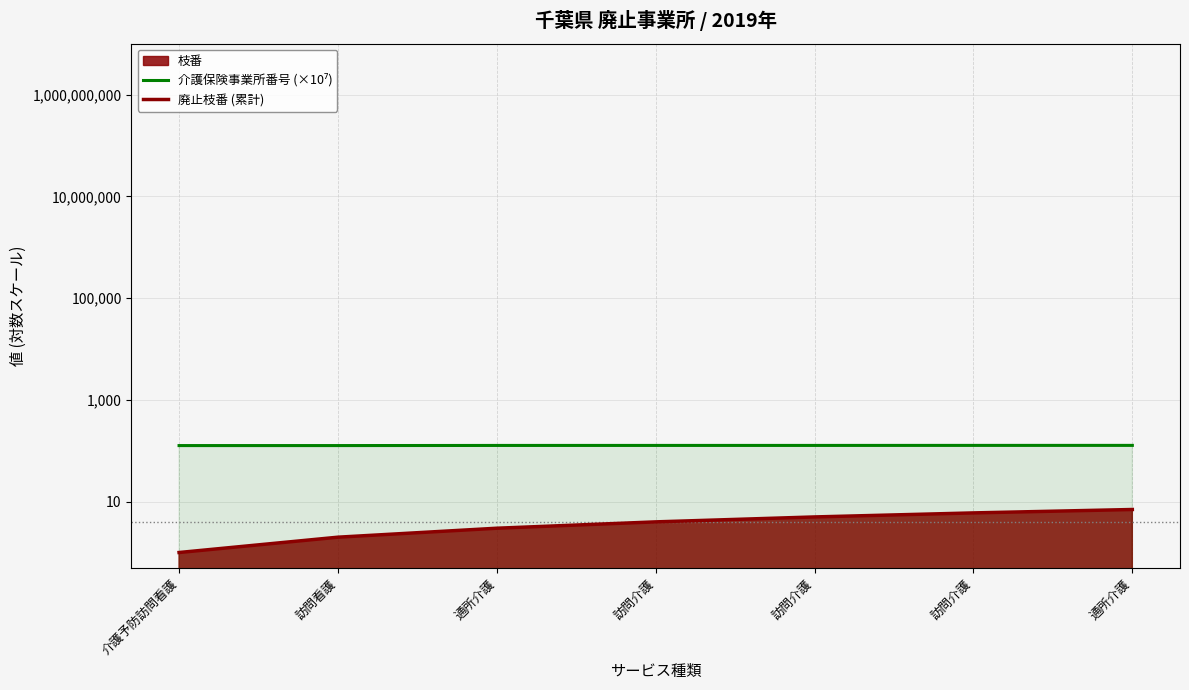

Where is 介護保険事業所番号 (×10⁷) nearest to the value 126?

介護予防訪問看護